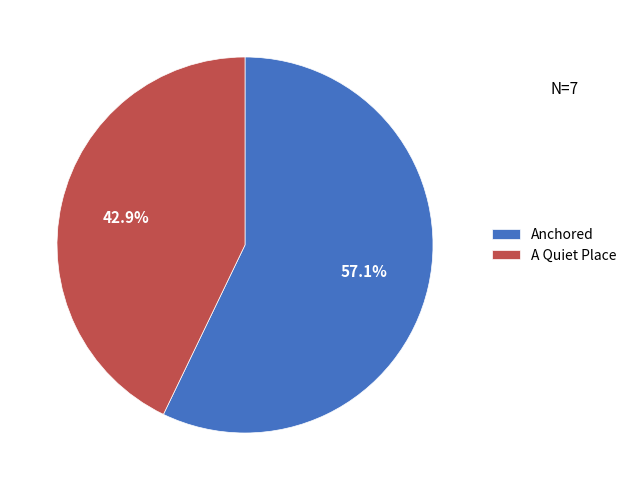

Which slice is the largest?

Anchored